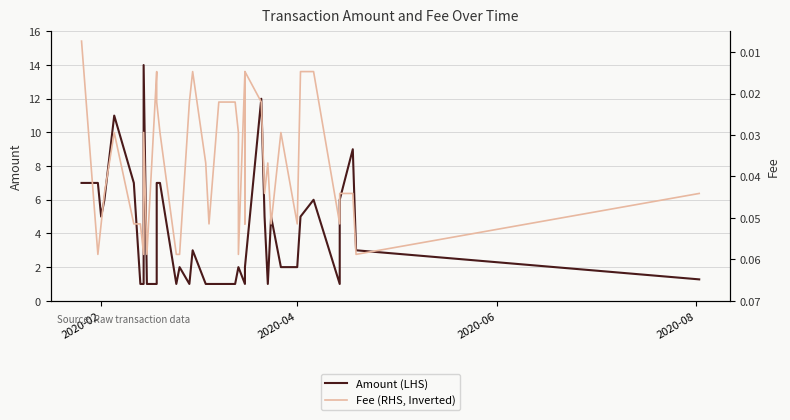

What is the value of the Amount (LHS) point at the 32nd from the left?

2.0